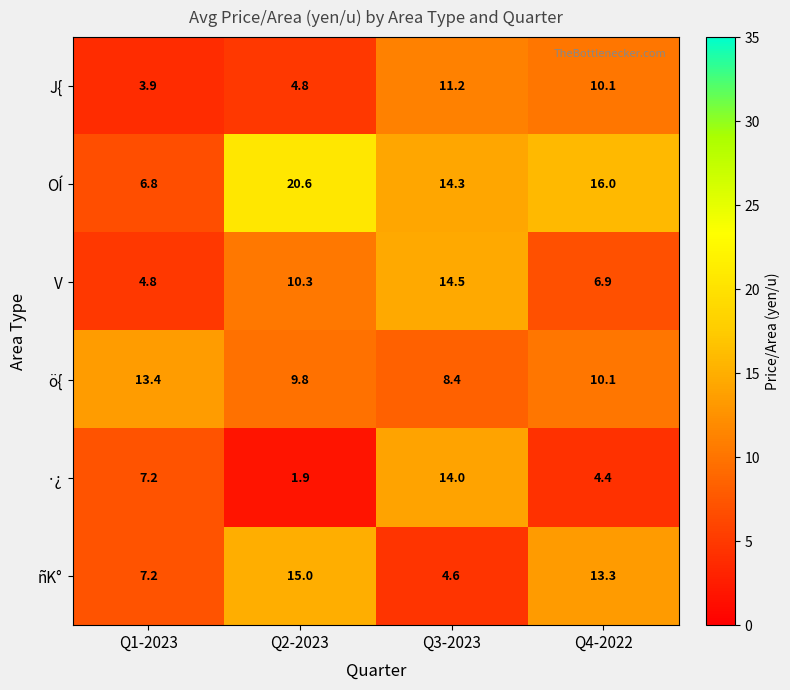

Where does the ö{ series first go above 10?

Q1-2023